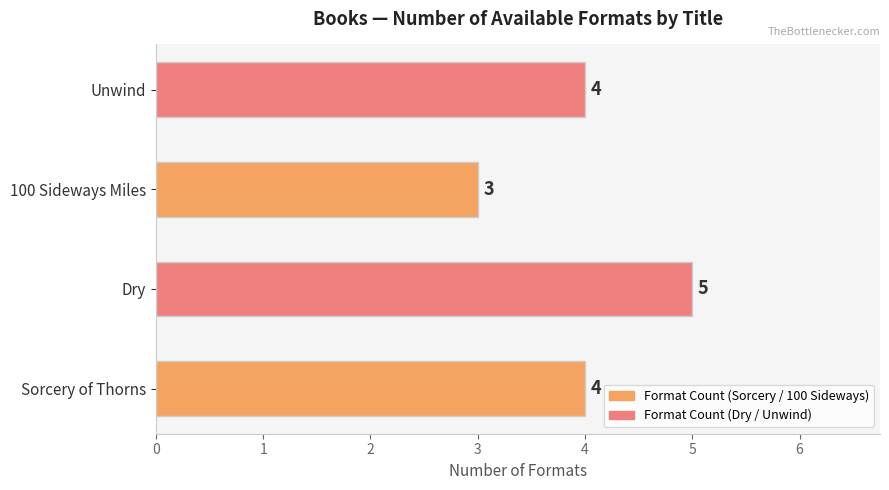

Reading bottom to top, extract all data points from this chart.

Sorcery of Thorns=4	Dry=5	100 Sideways Miles=3	Unwind=4